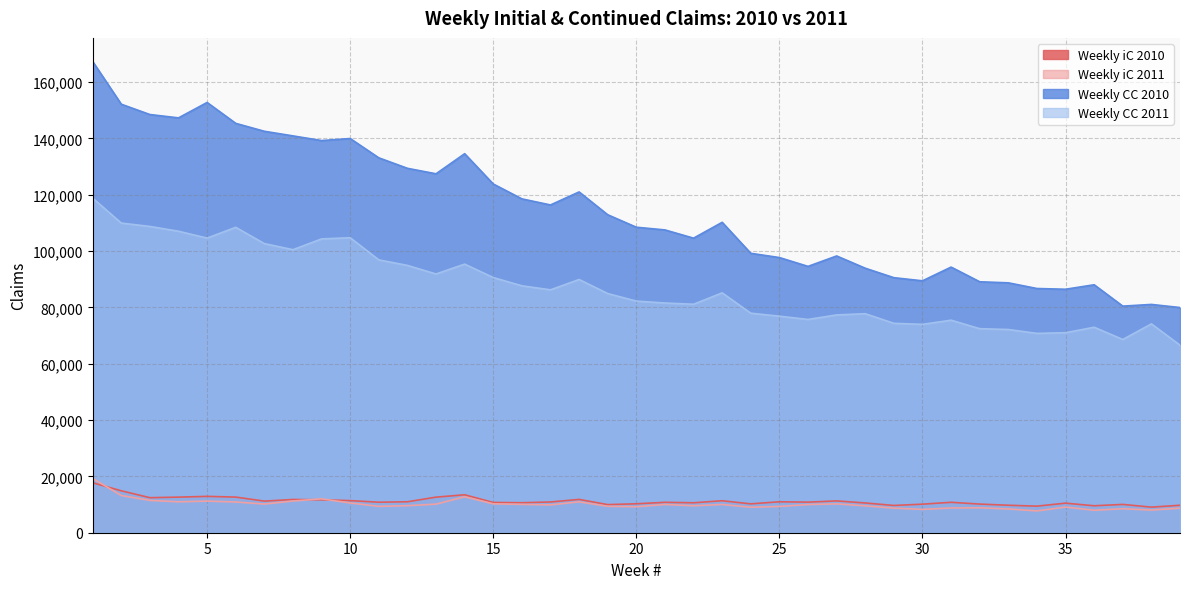

Which series has the largest total across all categories?

Weekly CC 2010